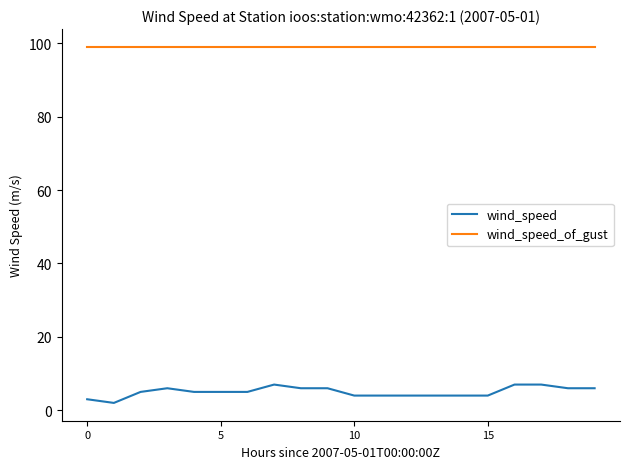

Which series has the largest total across all categories?

wind_speed_of_gust